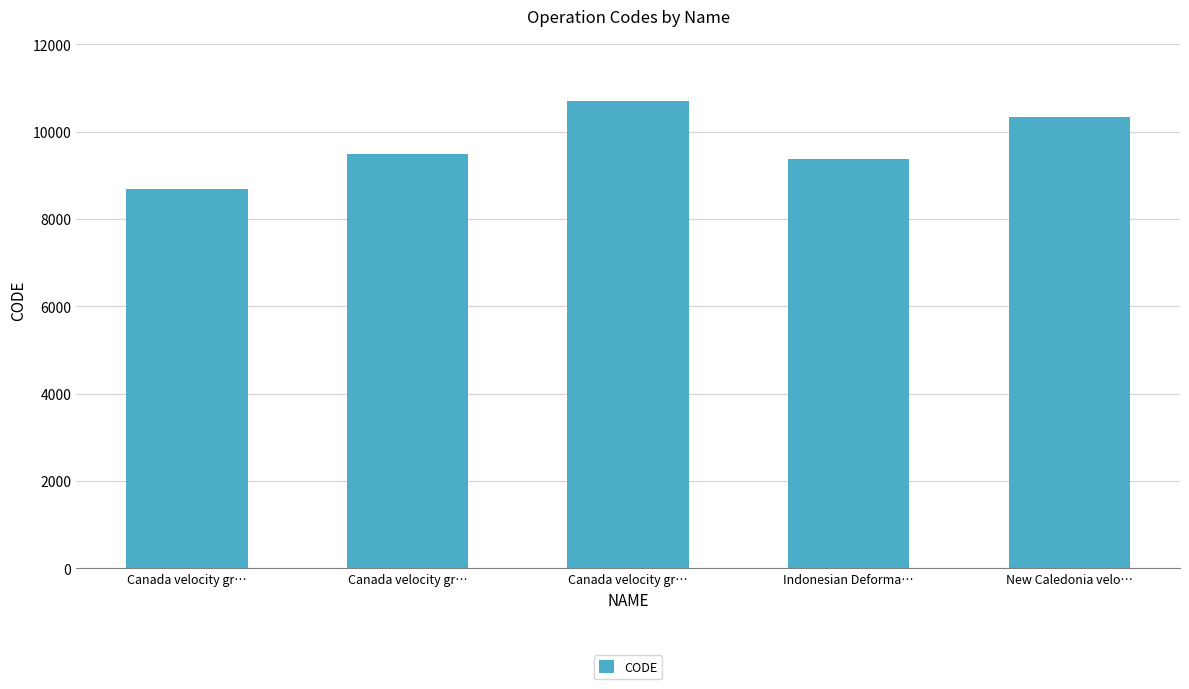

What is the ratio of the value at Canada velocity gr… to the value at New Caledonia velo…?

0.9